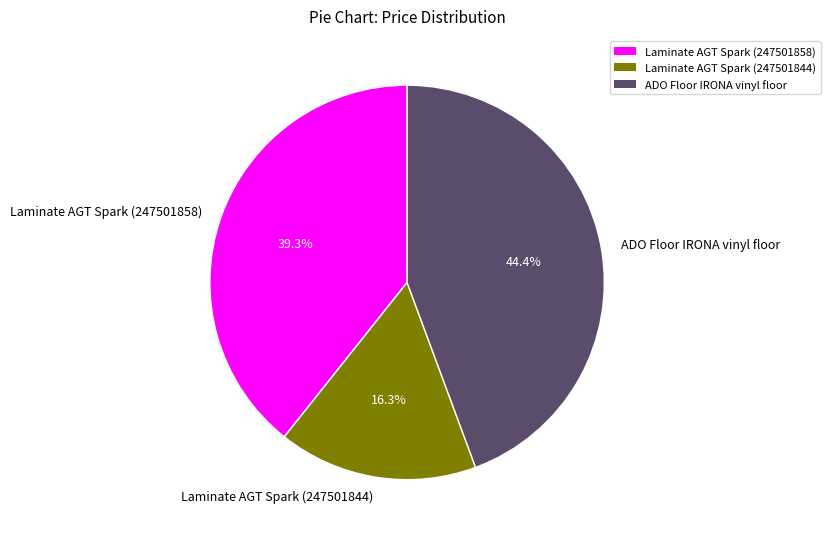

To the nearest percent, what is the difference between the largest and smallest slice percentages?

28%